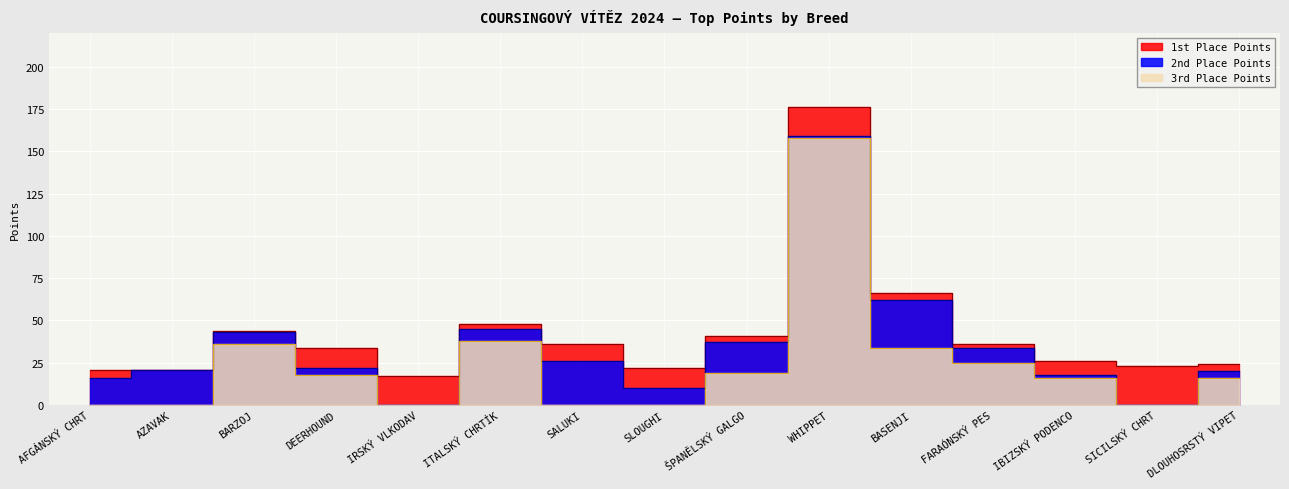

How many lines are shown in the chart?

3